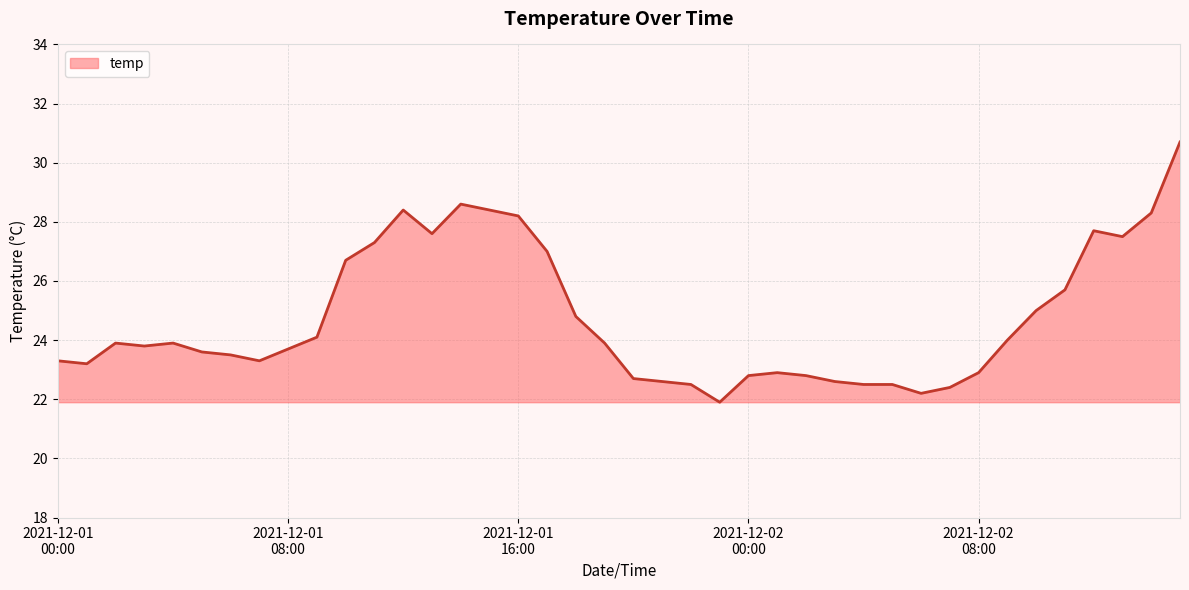

What is the difference between the maximum and minimum values?

8.8